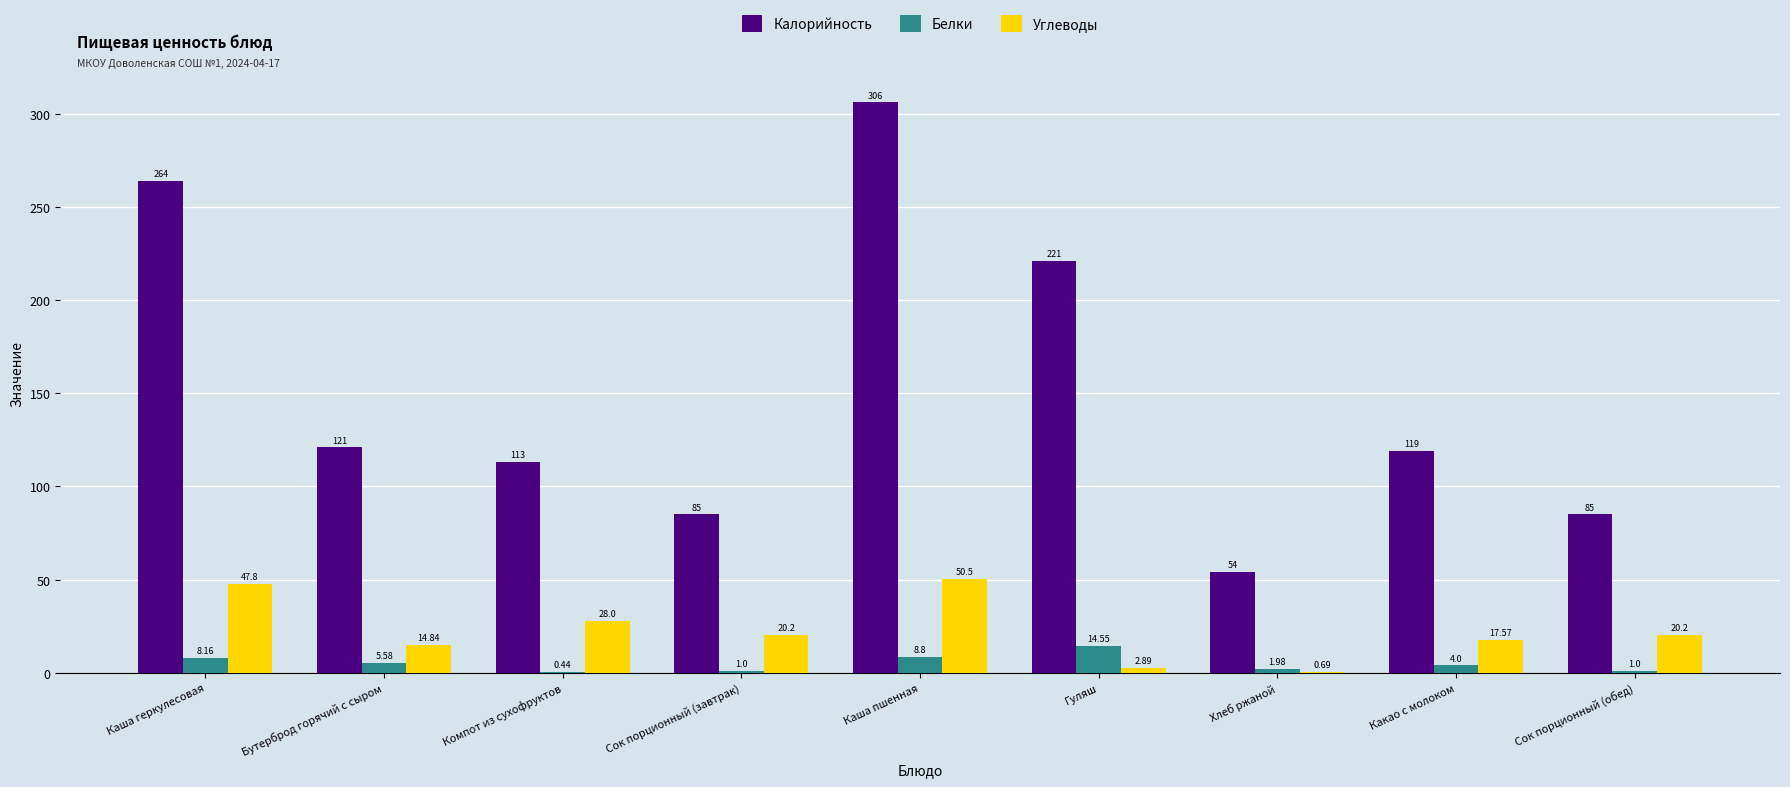

At which label is Белки closest to 7?

Каша геркулесовая